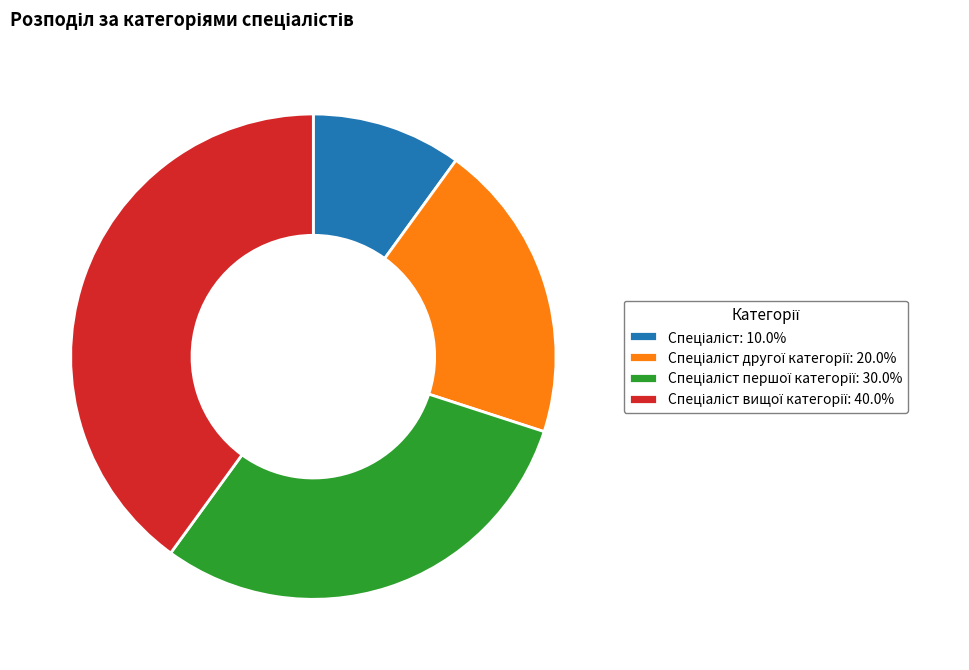

Is there any slice that represents more than half of the pie?

No